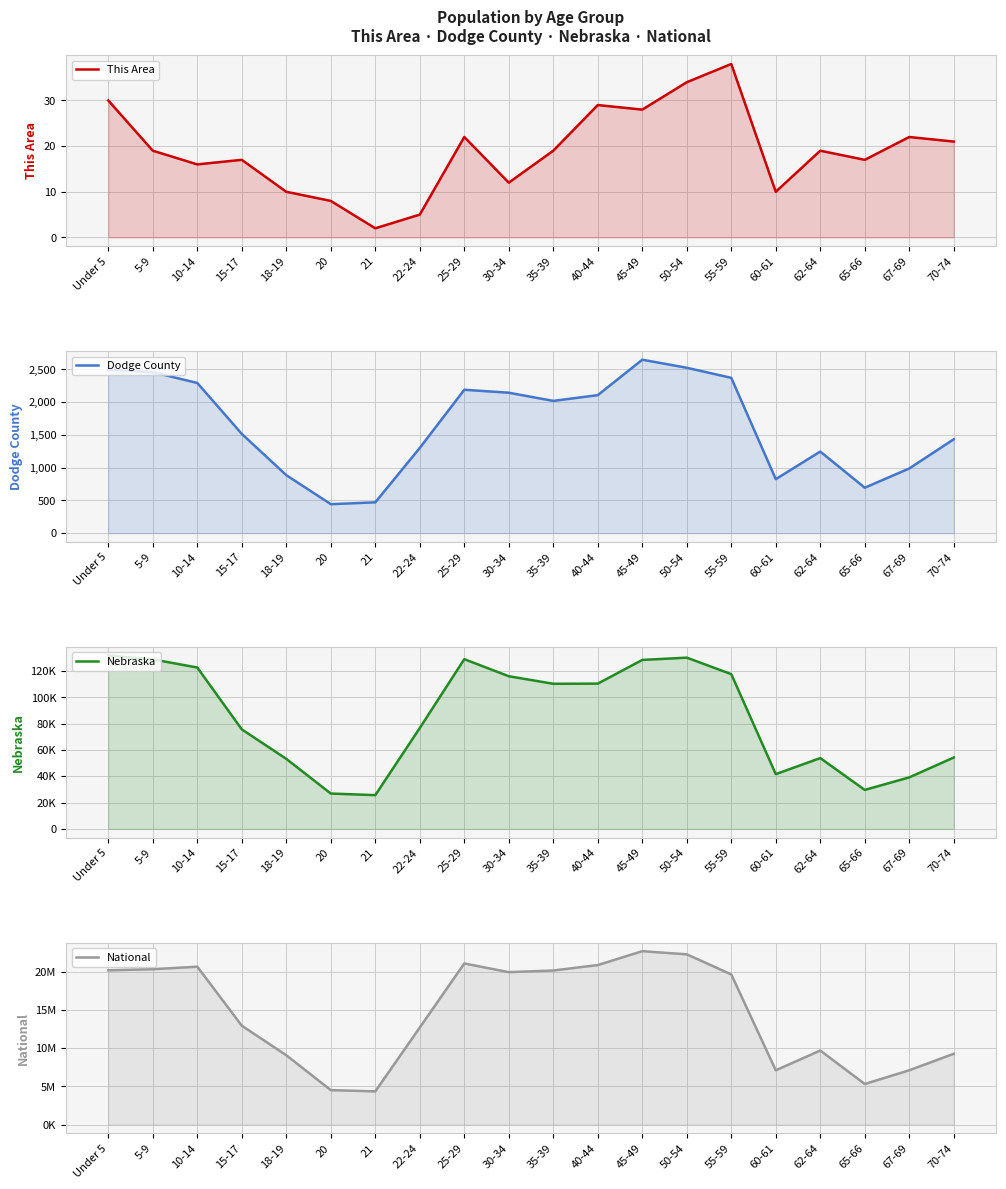

List the labels in order of This Area value, largest first.

55-59, 50-54, Under 5, 40-44, 45-49, 25-29, 67-69, 70-74, 5-9, 35-39, 62-64, 15-17, 65-66, 10-14, 30-34, 18-19, 60-61, 20, 22-24, 21